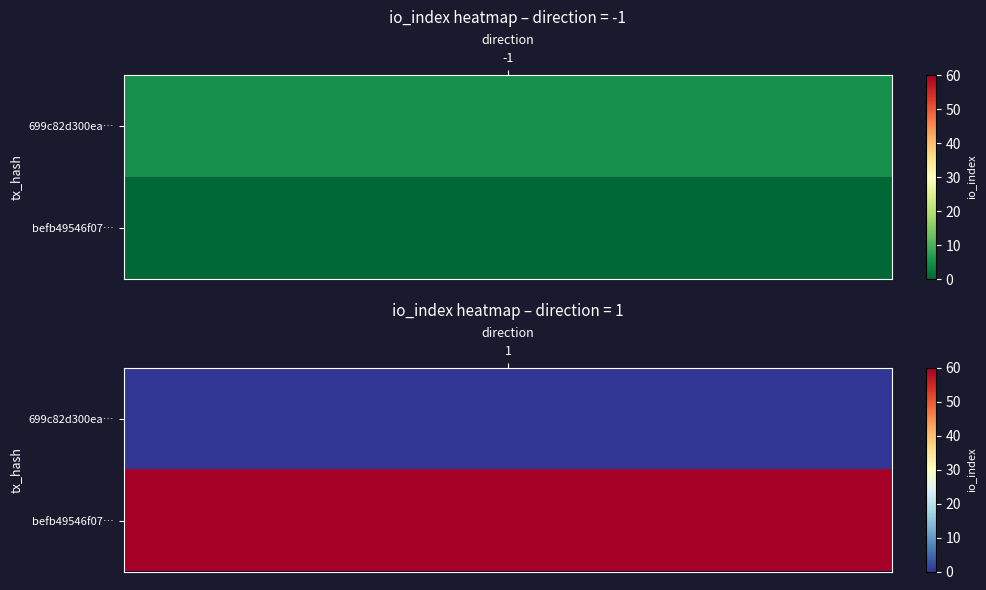

What is the minimum value for befb49546f077a13ba3bd12d886608fd1678c9f?

1